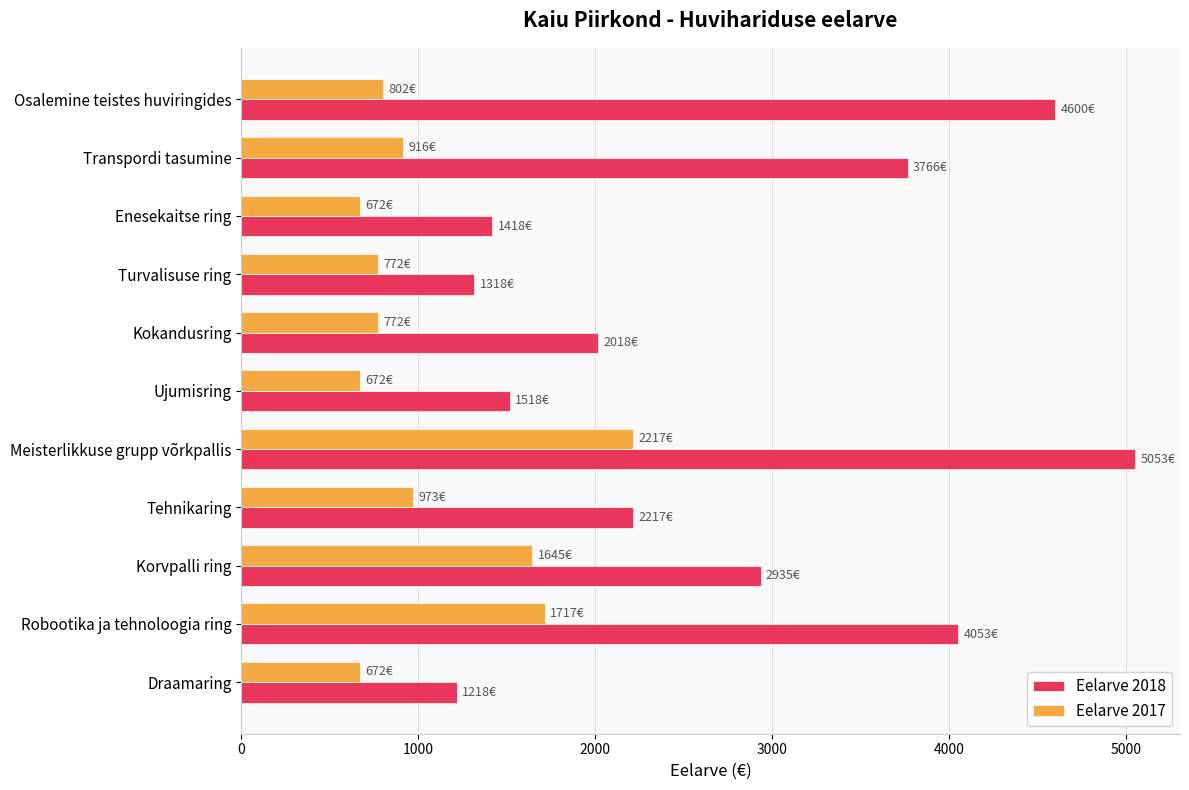

Which series has the widest spread of values?

Eelarve 2018